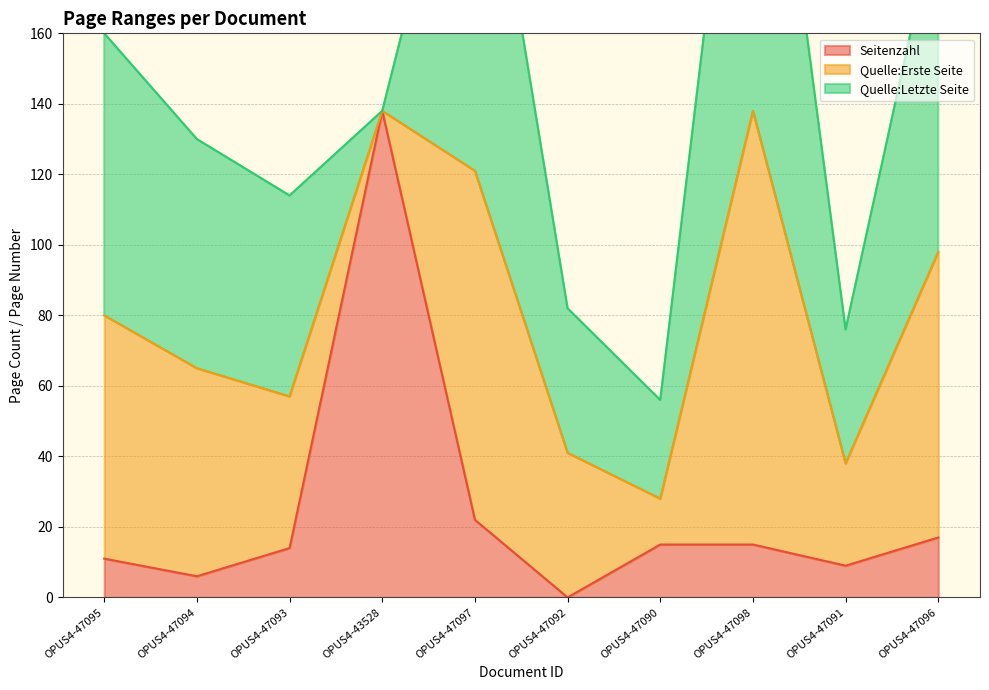

What is the value of the Quelle:Letzte Seite point at the 9th from the left?

38